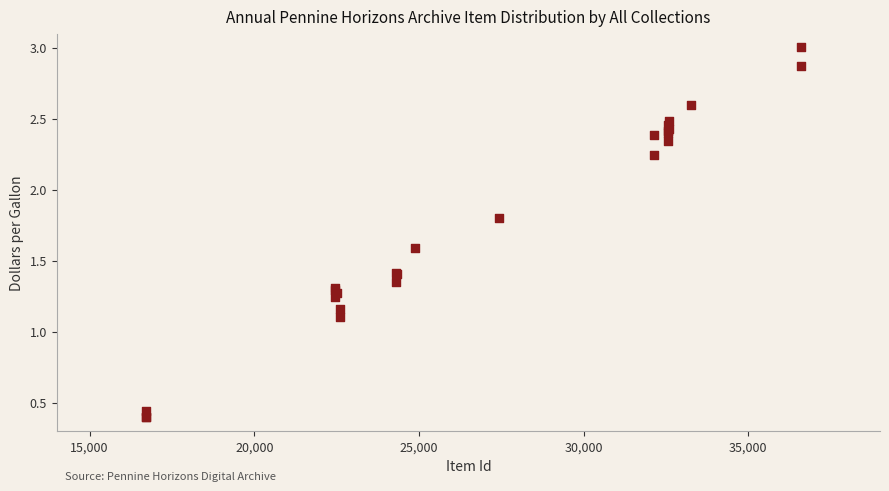

What Y value in the scatter plot is closest to 1?

1.1